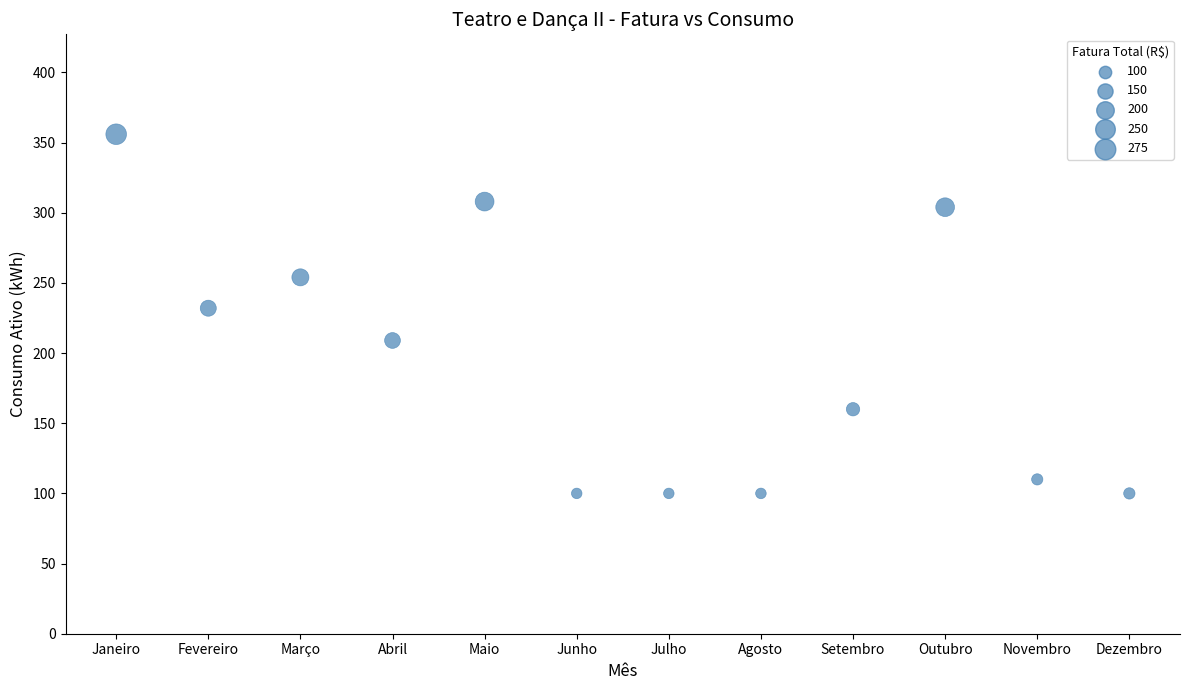

What is the average Y value?

194